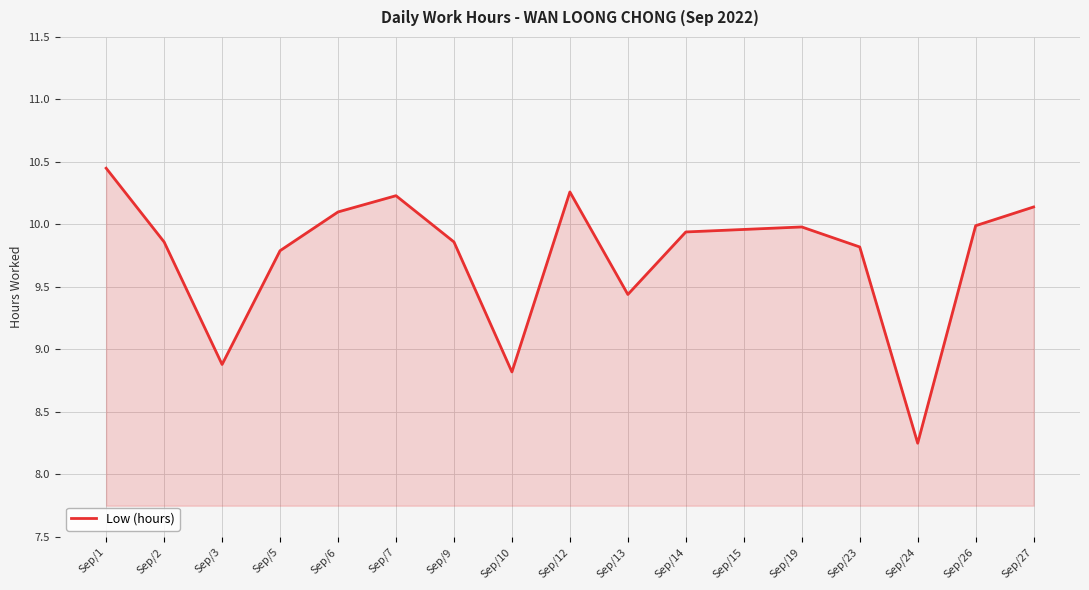

What is the ratio of the value at Sep/15 to the value at Sep/6?

1.0